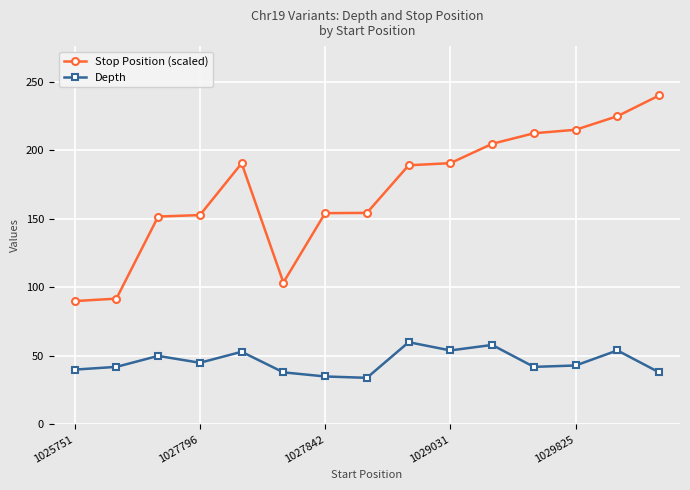

Which series has the largest total across all categories?

Stop Position (scaled)